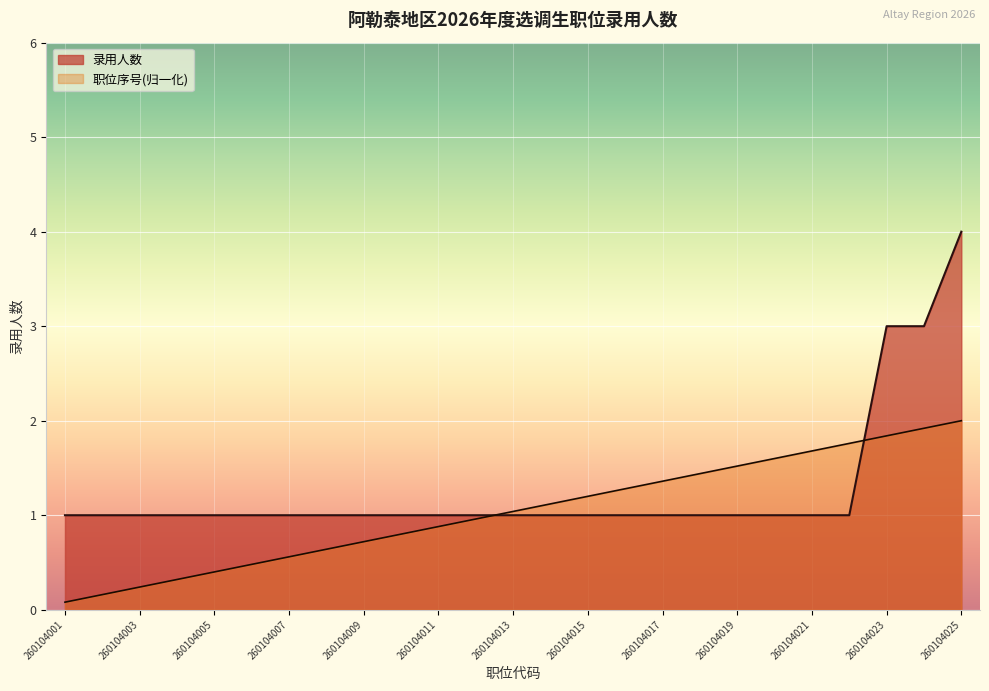

At which label is 职位编号 closest to 1?

260104012